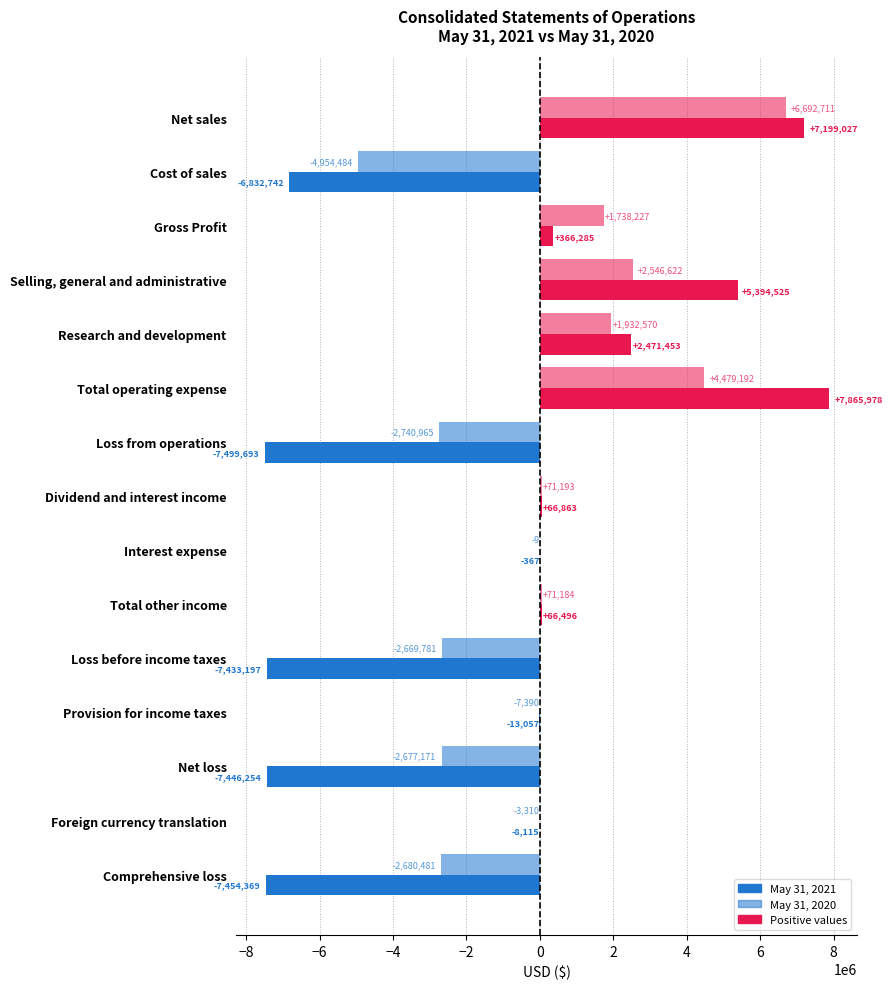

How many values in the May 31, 2020 series exceed -9?

7